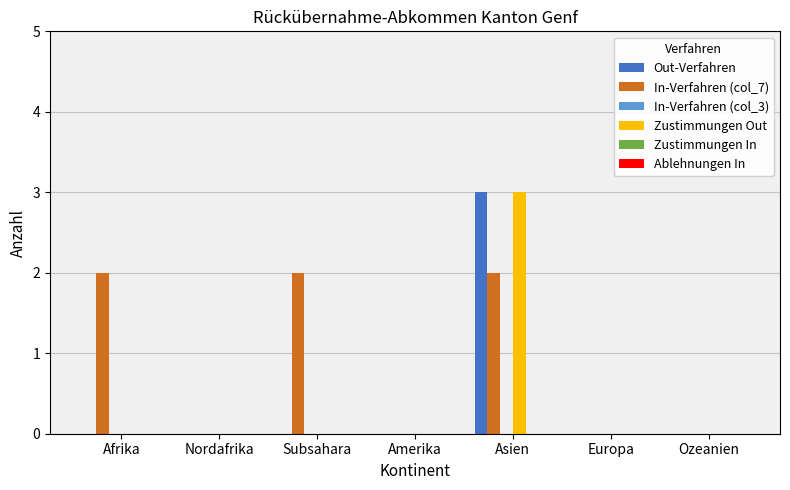

Which series has the largest total across all categories?

In-Verfahren (col_7)